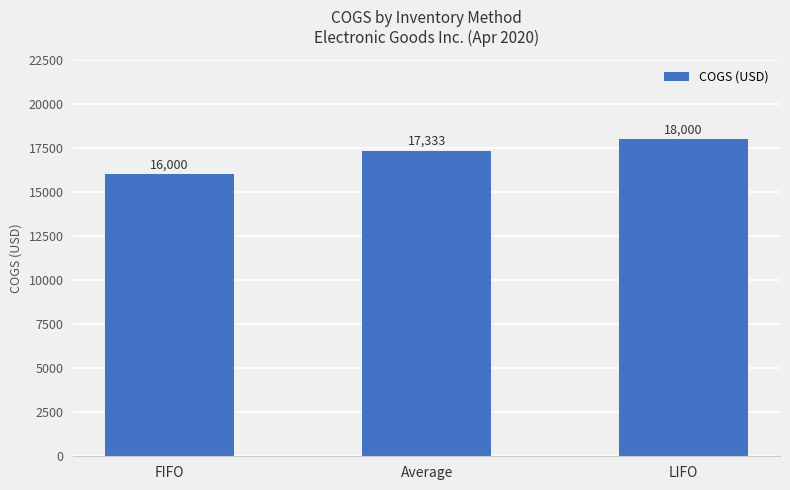

List the labels in order of value, smallest first.

FIFO, Average, LIFO